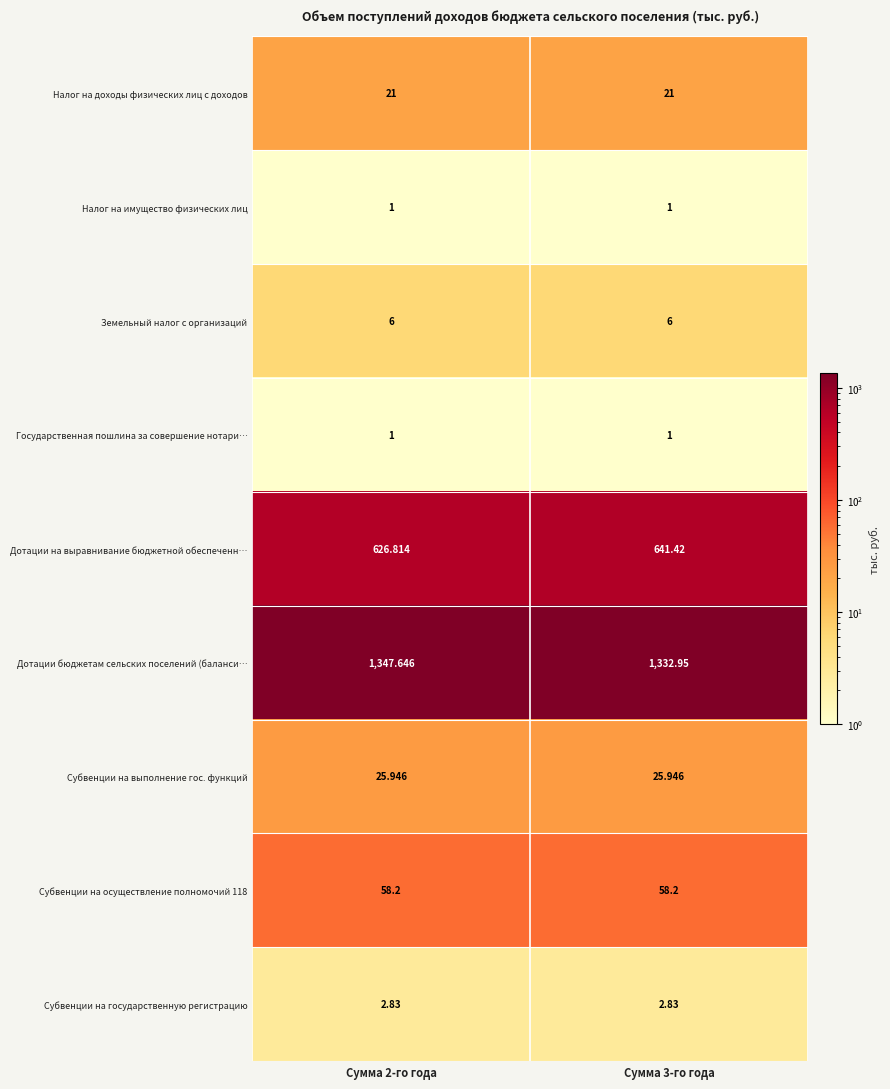

Which series has the largest total across all categories?

Дотации бюджетам сельских поселений (баланси…